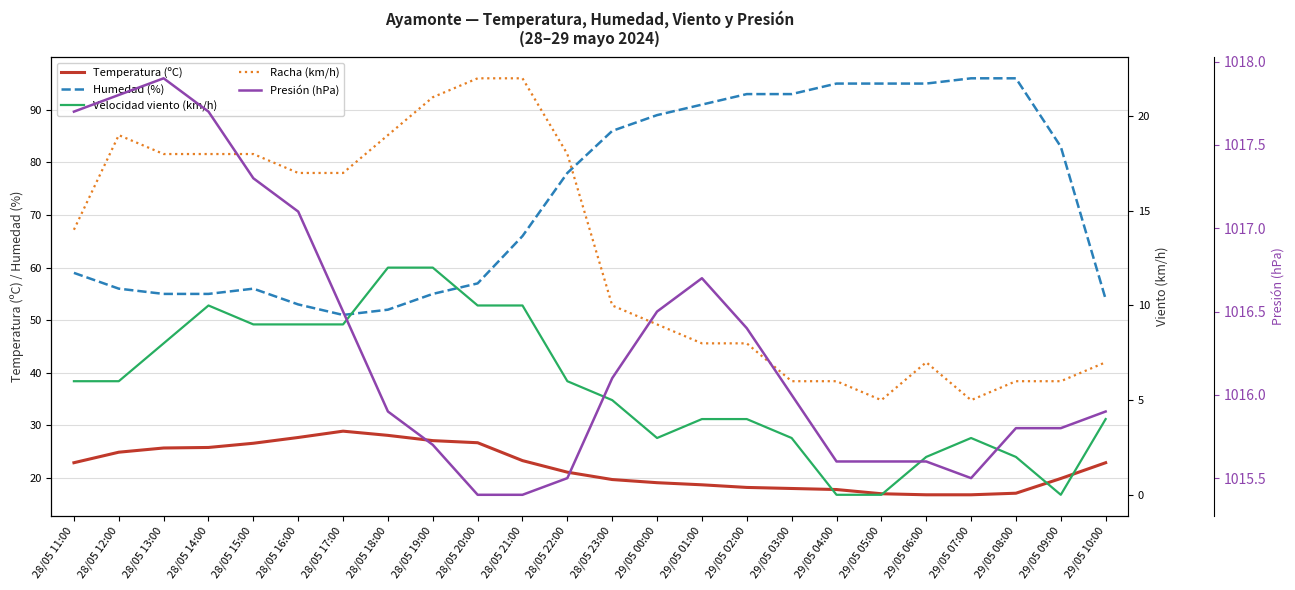

What is the highest value of the Humedad (%) series?

96.0